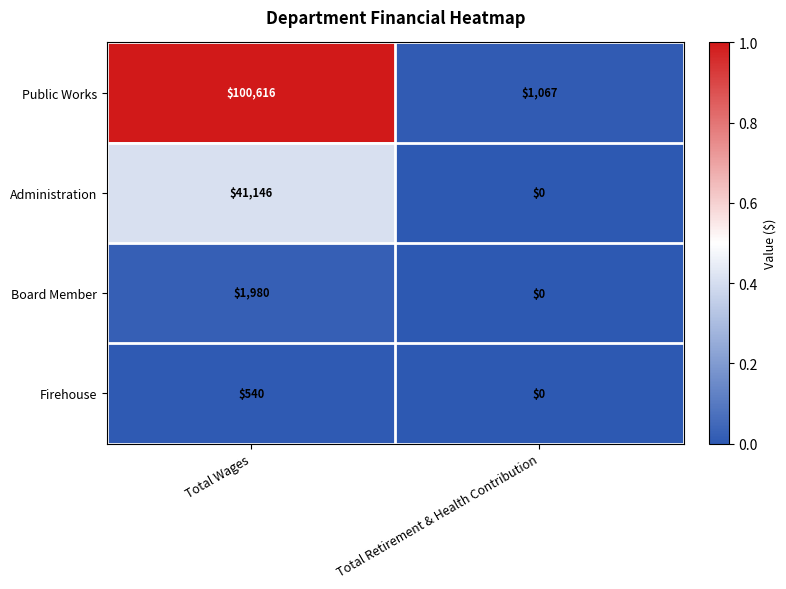

True or false: Public Works has a value of 100616 at Total Wages.

True